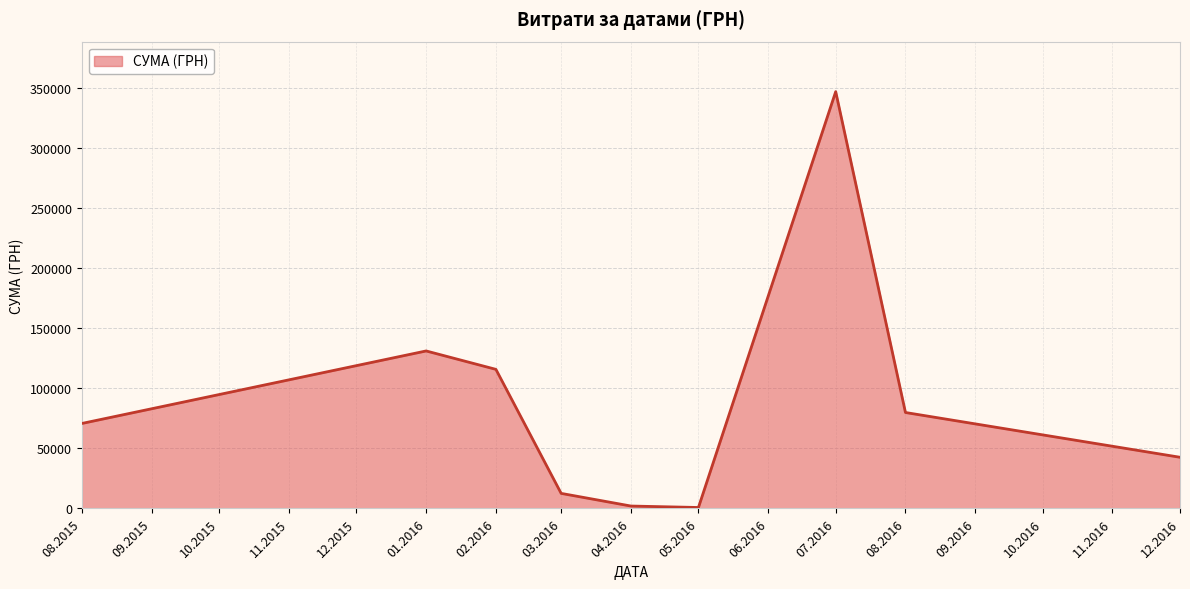

Which has a higher value, 08.2016 or 12.2016?

08.2016